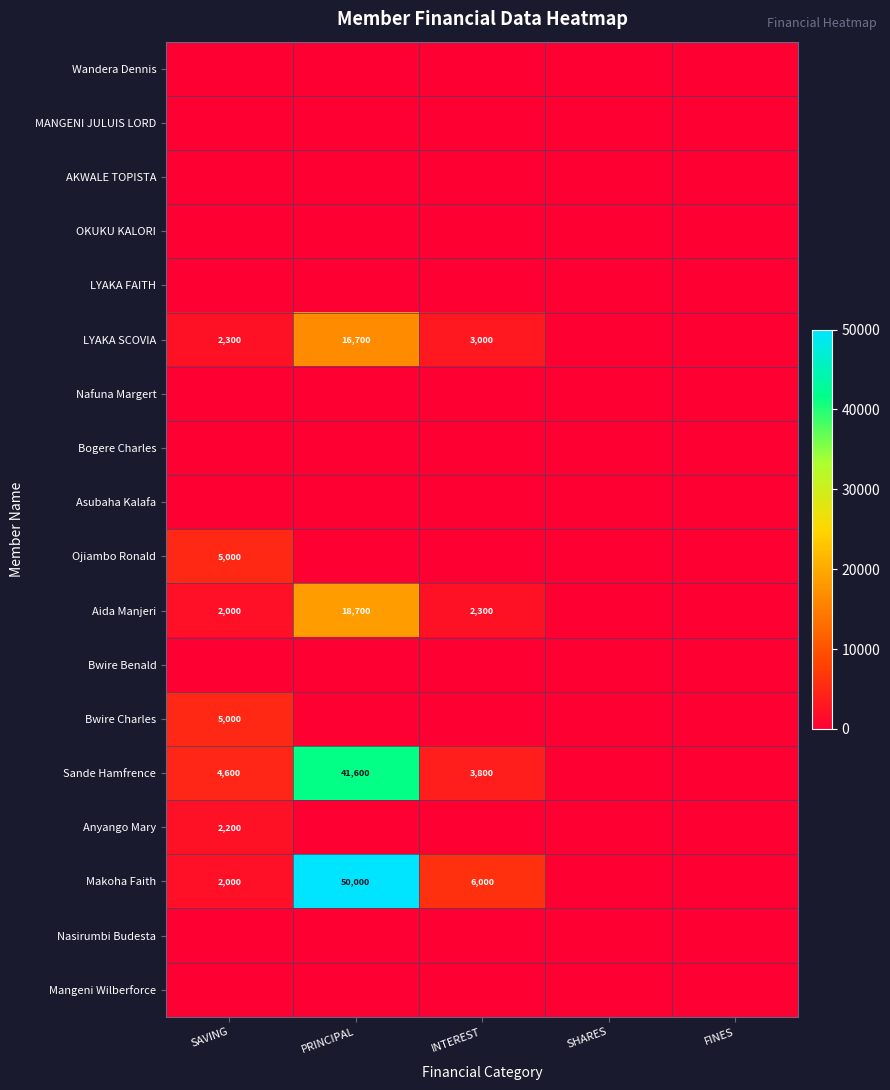

Is it true that Anyango Mary equals 3647 at SAVING?

False